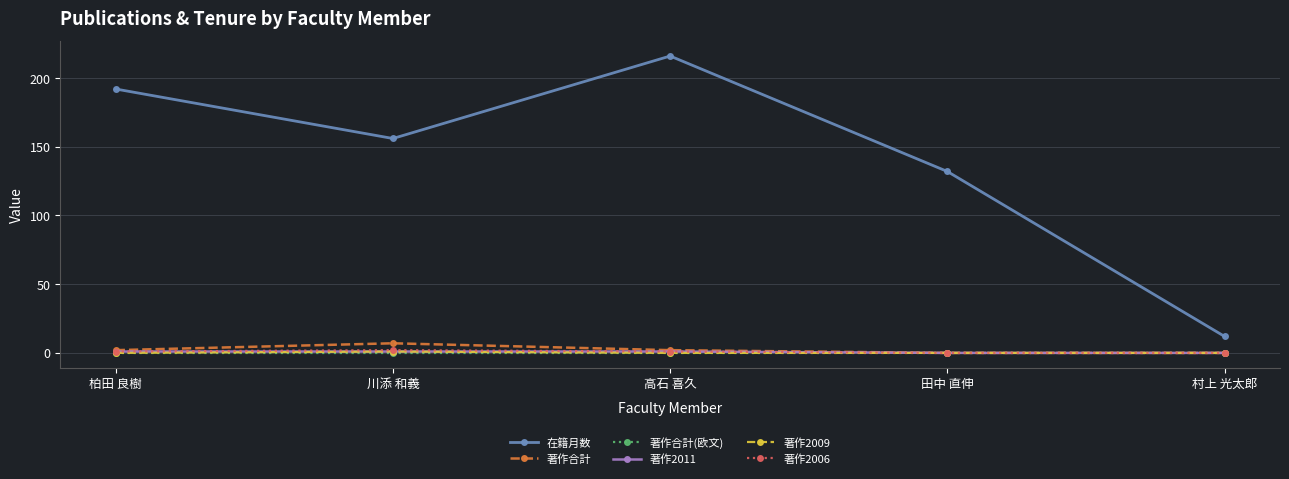

Count the 著作2009 values in the range 0 to 1.

5